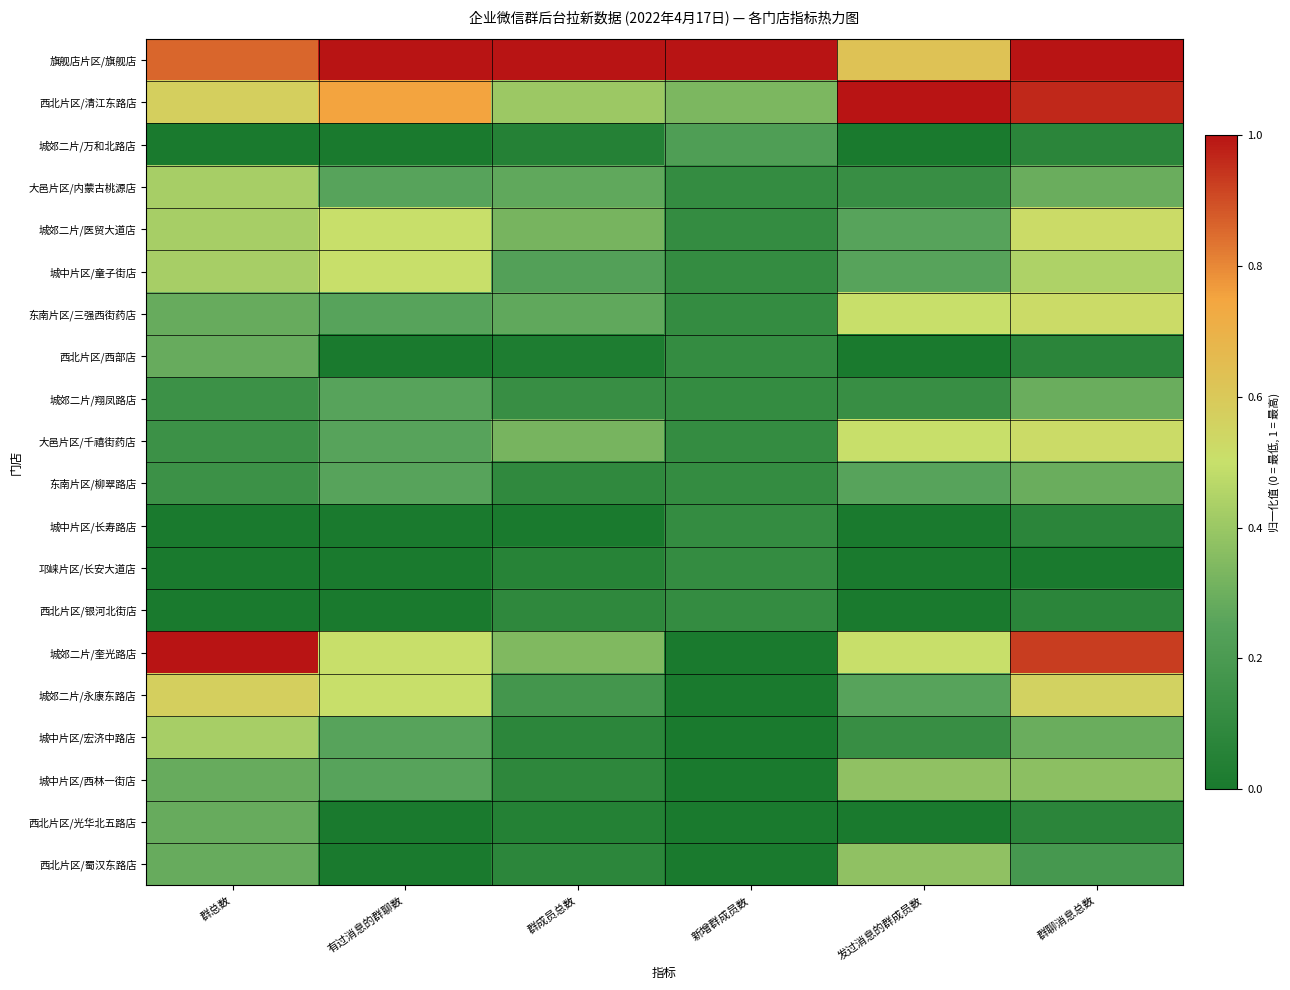

Reading left to right, list all the values displayed in this chart.

旗舰店片区/旗舰店: 群总数=0.9	有过消息的群聊数=1.0	群成员总数=1.0	新增群成员数=1.0	发过消息的群成员数=0.6	群聊消息总数=1.0
西北片区/清江东路店: 群总数=0.6	有过消息的群聊数=0.8	群成员总数=0.4	新增群成员数=0.3	发过消息的群成员数=1.0	群聊消息总数=1.0
城郊二片/万和北路店: 群总数=0.0	有过消息的群聊数=0.0	群成员总数=0.1	新增群成员数=0.2	发过消息的群成员数=0.0	群聊消息总数=0.1
大邑片区/内蒙古桃源店: 群总数=0.4	有过消息的群聊数=0.2	群成员总数=0.3	新增群成员数=0.1	发过消息的群成员数=0.1	群聊消息总数=0.3
城郊二片/医贸大道店: 群总数=0.4	有过消息的群聊数=0.5	群成员总数=0.3	新增群成员数=0.1	发过消息的群成员数=0.2	群聊消息总数=0.5
城中片区/童子街店: 群总数=0.4	有过消息的群聊数=0.5	群成员总数=0.2	新增群成员数=0.1	发过消息的群成员数=0.2	群聊消息总数=0.4
东南片区/三强西街药店: 群总数=0.3	有过消息的群聊数=0.2	群成员总数=0.3	新增群成员数=0.1	发过消息的群成员数=0.5	群聊消息总数=0.5
西北片区/西部店: 群总数=0.3	有过消息的群聊数=0.0	群成员总数=0.0	新增群成员数=0.1	发过消息的群成员数=0.0	群聊消息总数=0.1
城郊二片/翔凤路店: 群总数=0.1	有过消息的群聊数=0.2	群成员总数=0.1	新增群成员数=0.1	发过消息的群成员数=0.1	群聊消息总数=0.3
大邑片区/千禧街药店: 群总数=0.1	有过消息的群聊数=0.2	群成员总数=0.3	新增群成员数=0.1	发过消息的群成员数=0.5	群聊消息总数=0.5
东南片区/柳翠路店: 群总数=0.1	有过消息的群聊数=0.2	群成员总数=0.1	新增群成员数=0.1	发过消息的群成员数=0.2	群聊消息总数=0.3
城中片区/长寿路店: 群总数=0.0	有过消息的群聊数=0.0	群成员总数=0.0	新增群成员数=0.1	发过消息的群成员数=0.0	群聊消息总数=0.1
邛崃片区/长安大道店: 群总数=0.0	有过消息的群聊数=0.0	群成员总数=0.1	新增群成员数=0.1	发过消息的群成员数=0.0	群聊消息总数=0.0
西北片区/银河北街店: 群总数=0.0	有过消息的群聊数=0.0	群成员总数=0.1	新增群成员数=0.1	发过消息的群成员数=0.0	群聊消息总数=0.1
城郊二片/奎光路店: 群总数=1.0	有过消息的群聊数=0.5	群成员总数=0.3	新增群成员数=0.0	发过消息的群成员数=0.5	群聊消息总数=0.9
城郊二片/永康东路店: 群总数=0.6	有过消息的群聊数=0.5	群成员总数=0.2	新增群成员数=0.0	发过消息的群成员数=0.2	群聊消息总数=0.6
城中片区/宏济中路店: 群总数=0.4	有过消息的群聊数=0.2	群成员总数=0.1	新增群成员数=0.0	发过消息的群成员数=0.1	群聊消息总数=0.3
城中片区/西林一街店: 群总数=0.3	有过消息的群聊数=0.2	群成员总数=0.1	新增群成员数=0.0	发过消息的群成员数=0.4	群聊消息总数=0.4
西北片区/光华北五路店: 群总数=0.3	有过消息的群聊数=0.0	群成员总数=0.0	新增群成员数=0.0	发过消息的群成员数=0.0	群聊消息总数=0.1
西北片区/蜀汉东路店: 群总数=0.3	有过消息的群聊数=0.0	群成员总数=0.1	新增群成员数=0.0	发过消息的群成员数=0.4	群聊消息总数=0.2